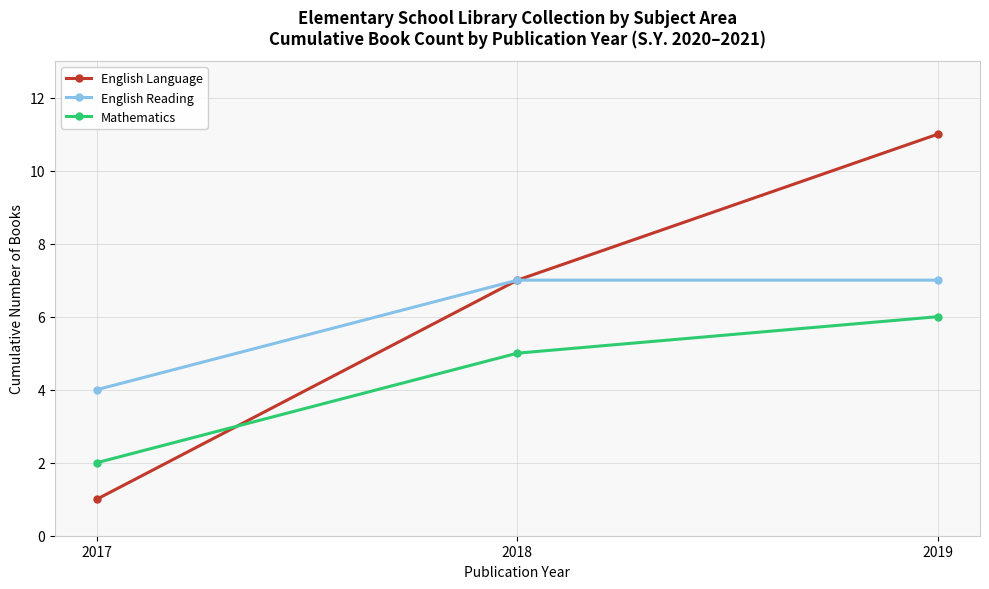

What is the value of the English Reading point at the 1st from the left?

4